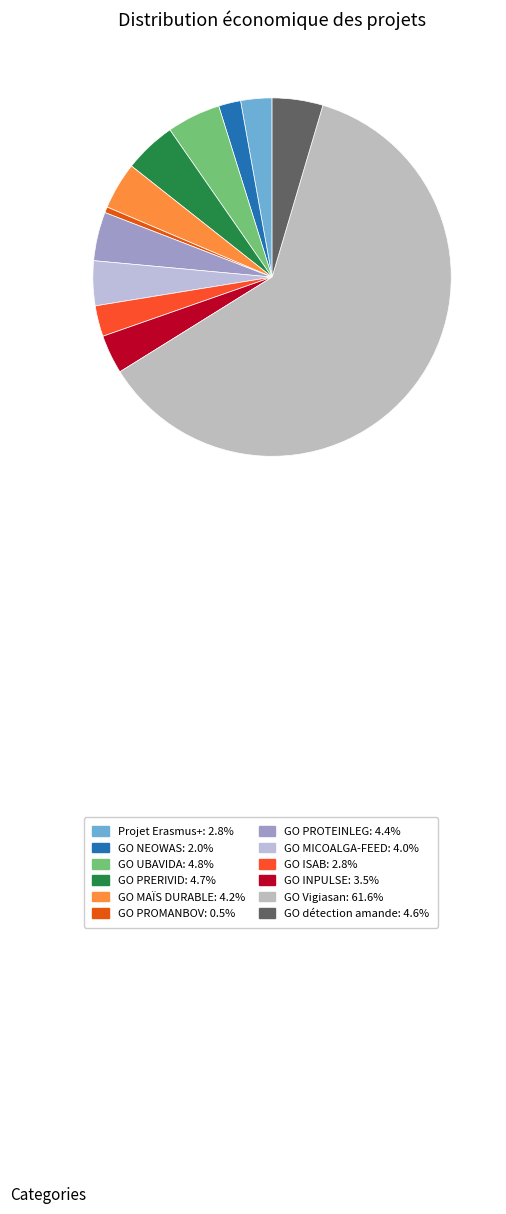

What percentage is the GO PROTEINLEG slice, to the nearest percent?

4%